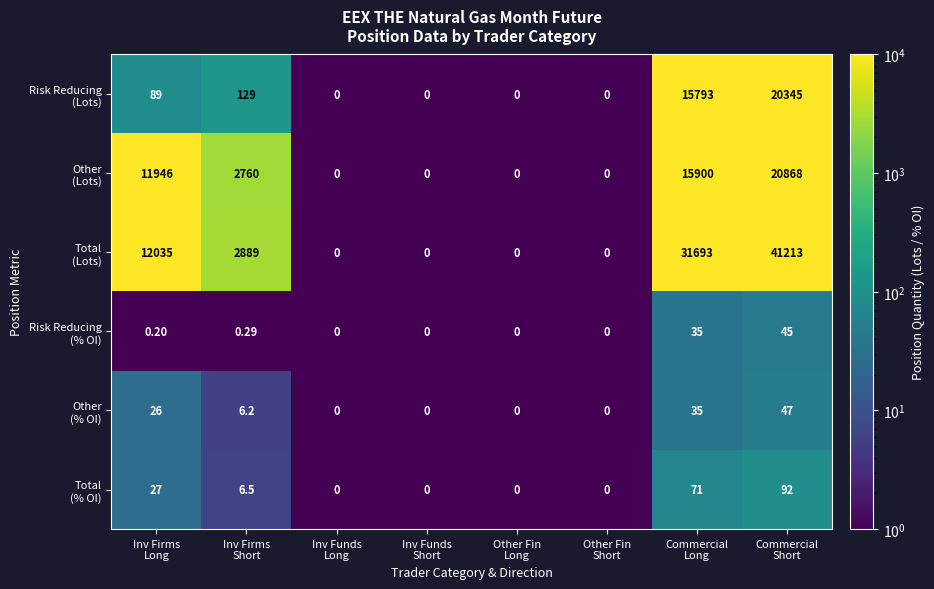

How many distinct data groups are displayed?

6